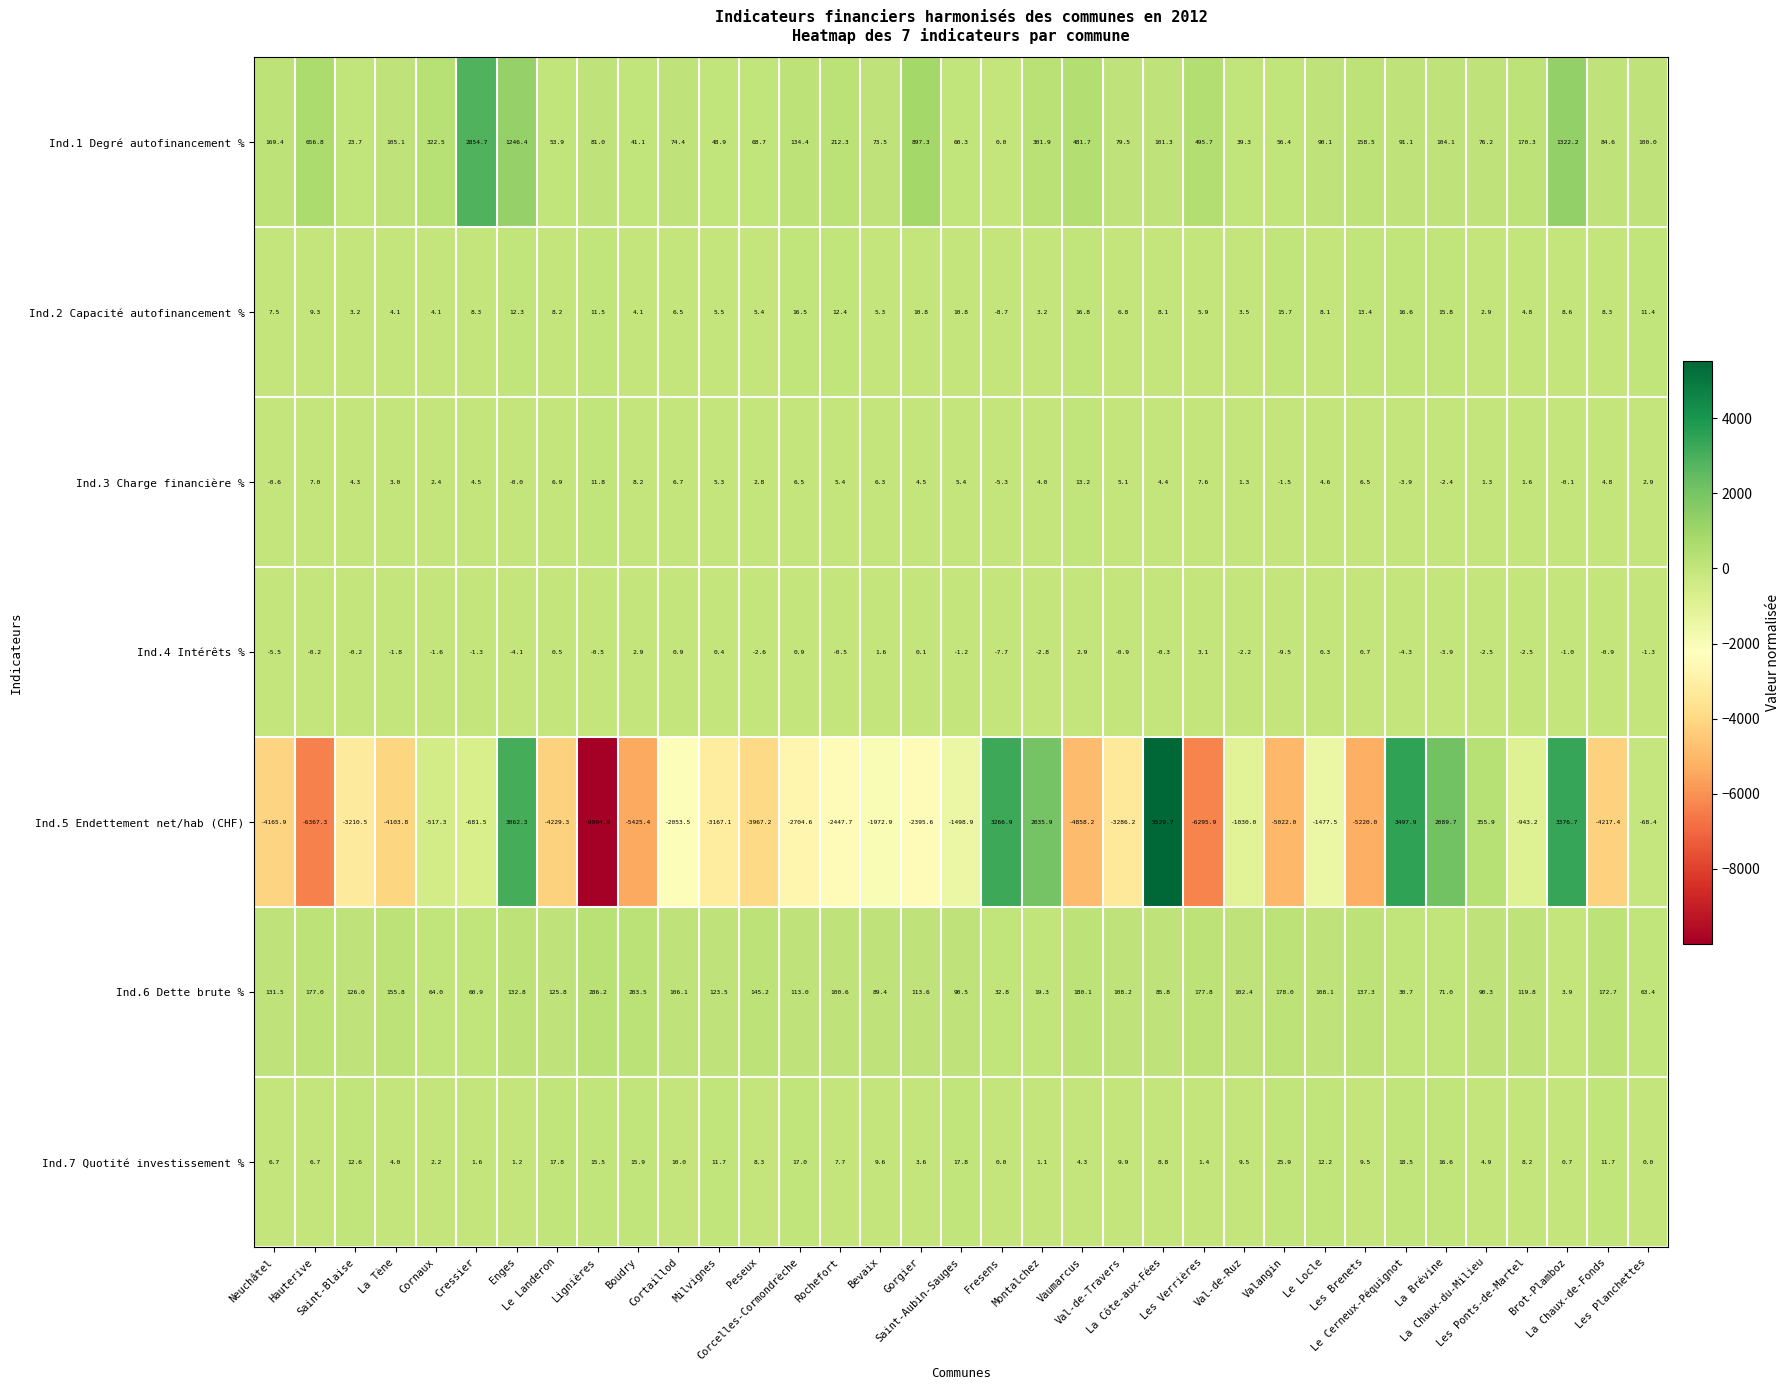

List the series in order of their peak value, lowest first.

Ind.4 Intérêts %, Ind.3 Charge financière %, Ind.2 Capacité autofinancement %, Ind.7 Quotité investissement %, Ind.6 Dette brute %, Ind.1 Degré autofinancement %, Ind.5 Endettement net/hab (CHF)